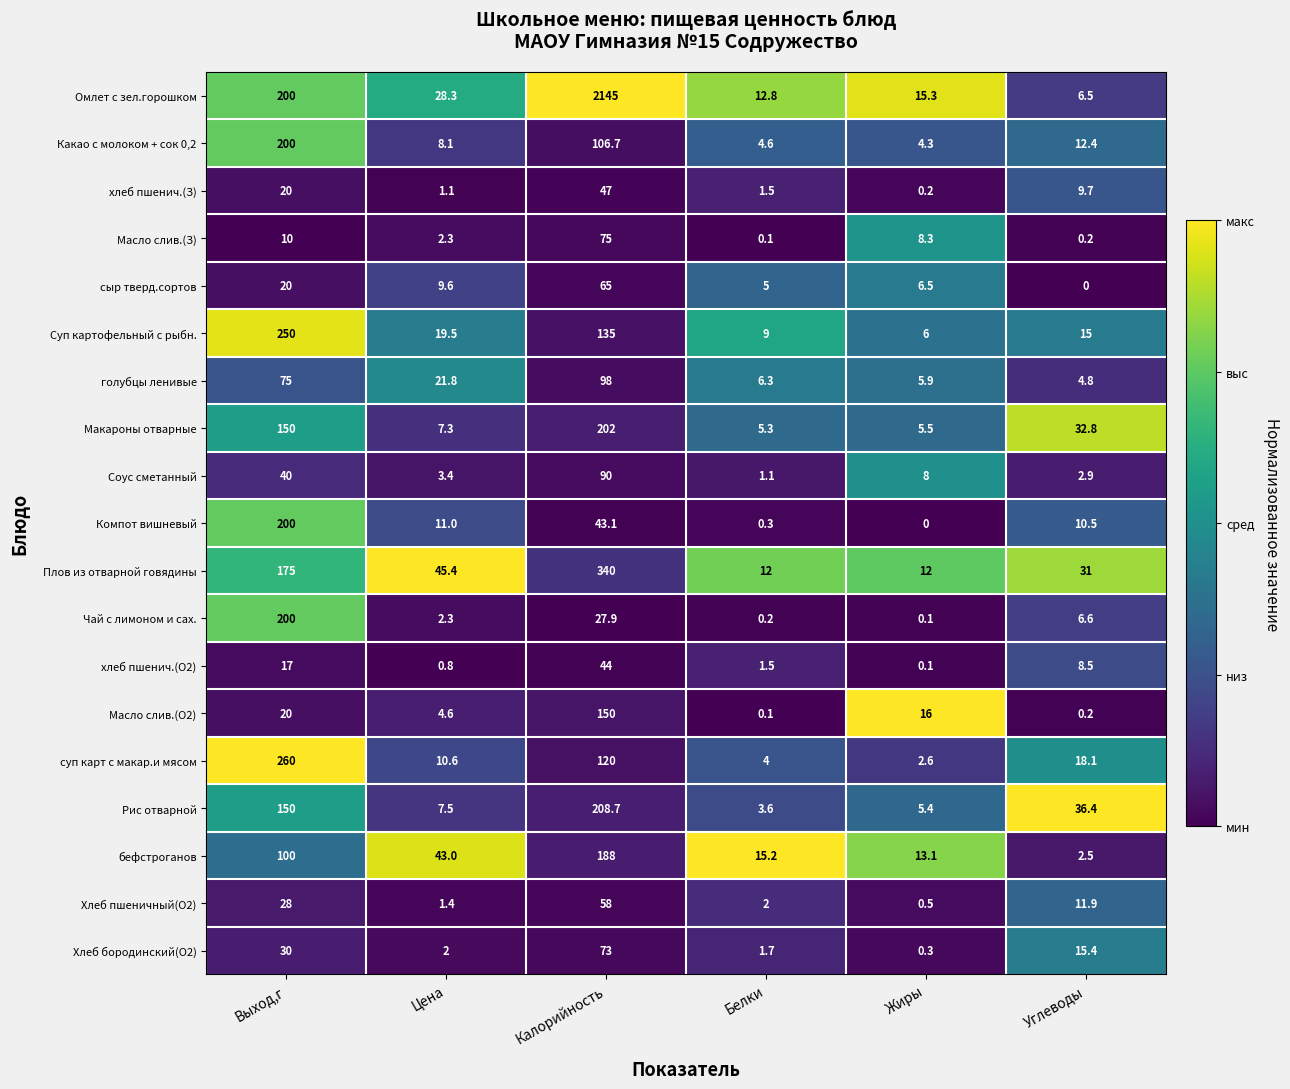

What is the greatest value displayed?

2145.0